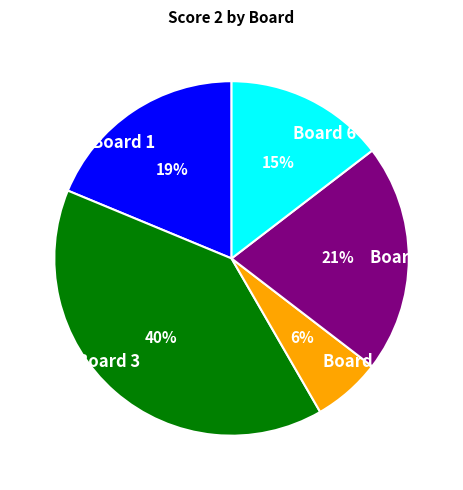

Approximately how many times larger is the value at Board 6 compared to Board 1?

0.8